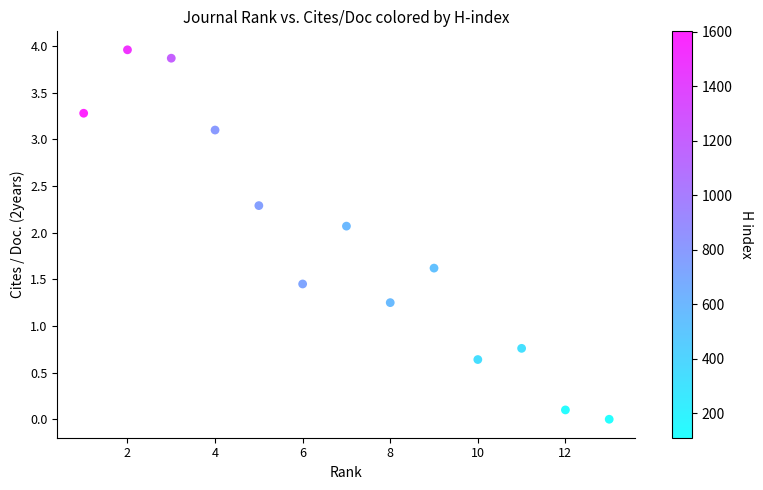

What is the range of Y values (max minus min)?

4.0